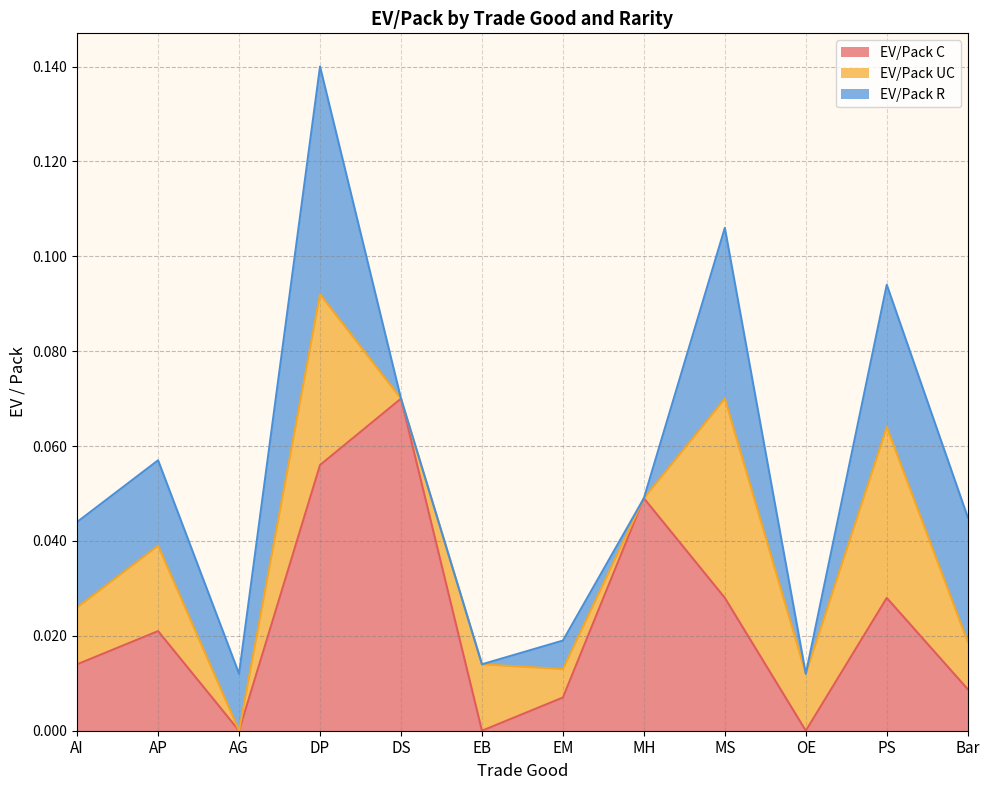

Reading right to left, extract all data points from this chart.

EV/Pack C: 0.0	0.0	0.0	0.0	0.0	0.0	0.0	0.1	0.1	0.0	0.0	0.0
EV/Pack UC: 0.0	0.0	0.0	0.0	0.0	0.0	0.0	0.0	0.0	0.0	0.0	0.0
EV/Pack R: 0.0	0.0	0.0	0.0	0.0	0.0	0.0	0.0	0.0	0.0	0.0	0.0